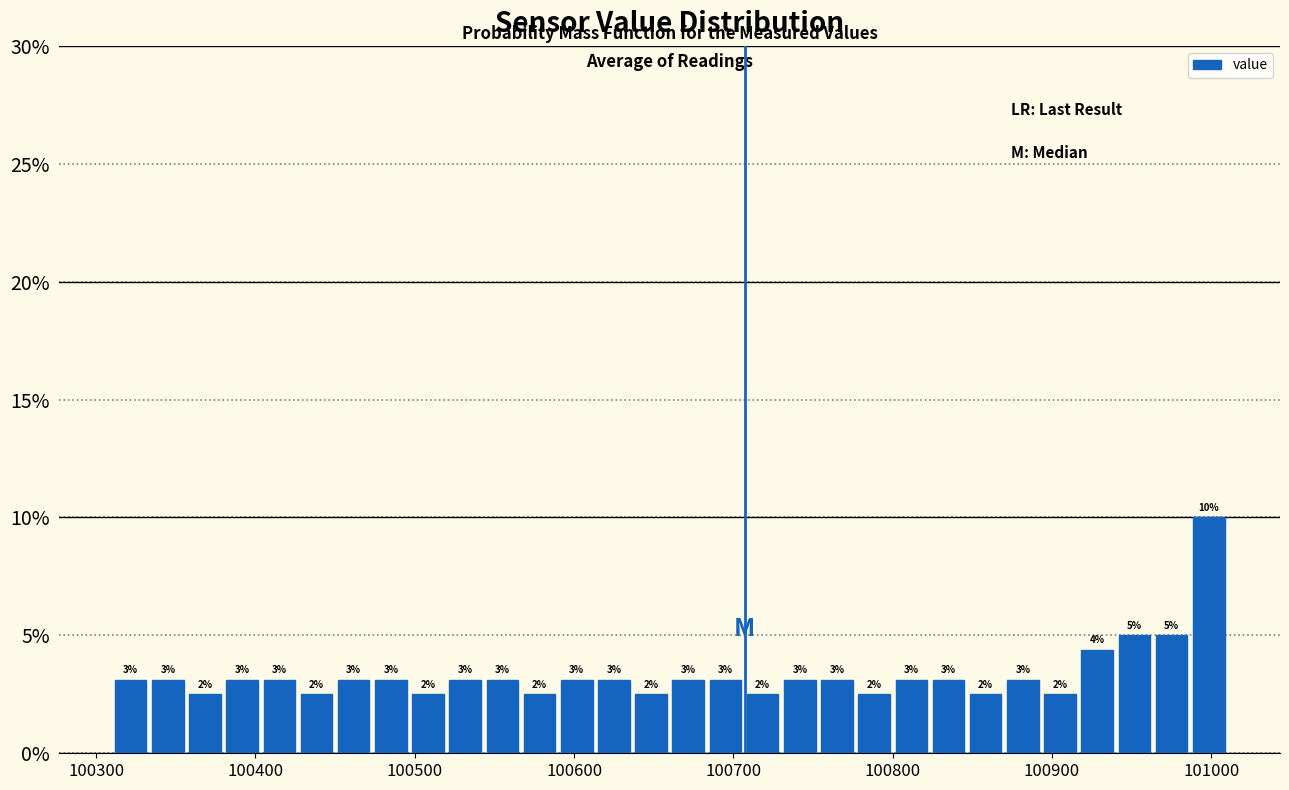

Around what value on the x-axis is the tallest bar? Give the approximate position of its centre, as read against the axis.

101000